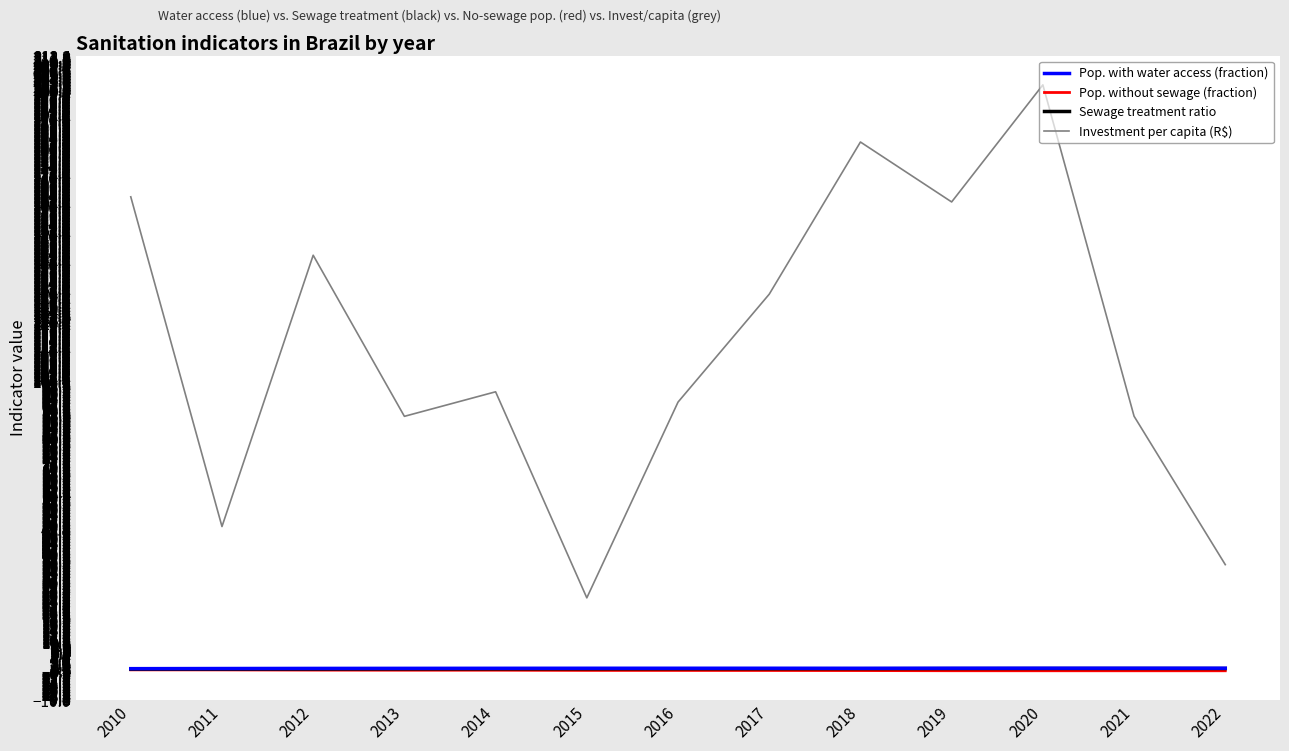

What is the difference between the highest and lowest values at 2011?

49.5